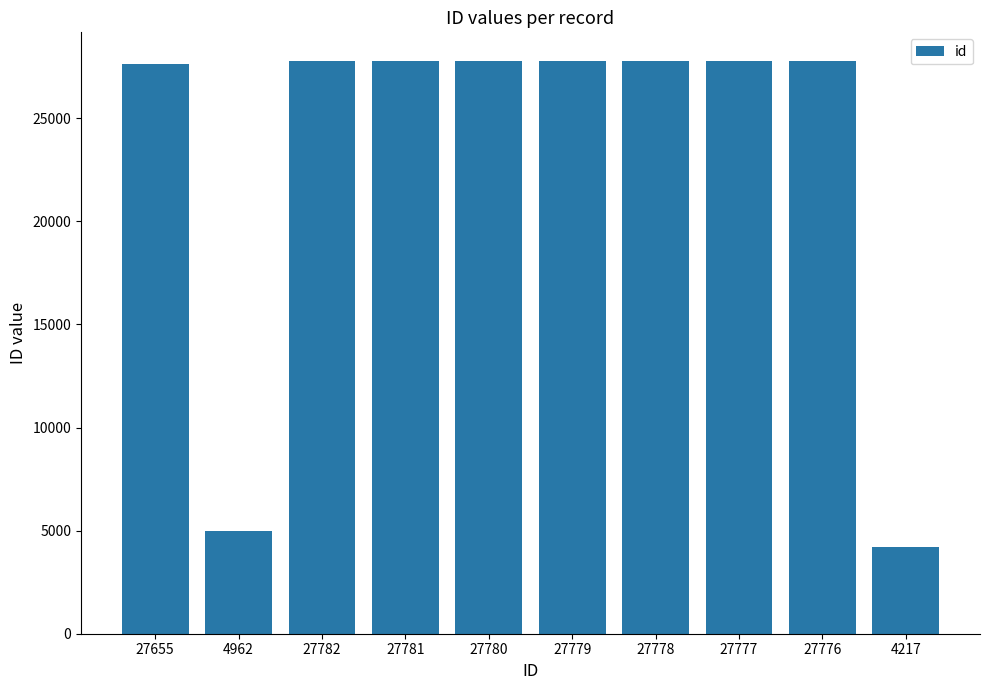

The value at 27776 is 10840. True or false?

False